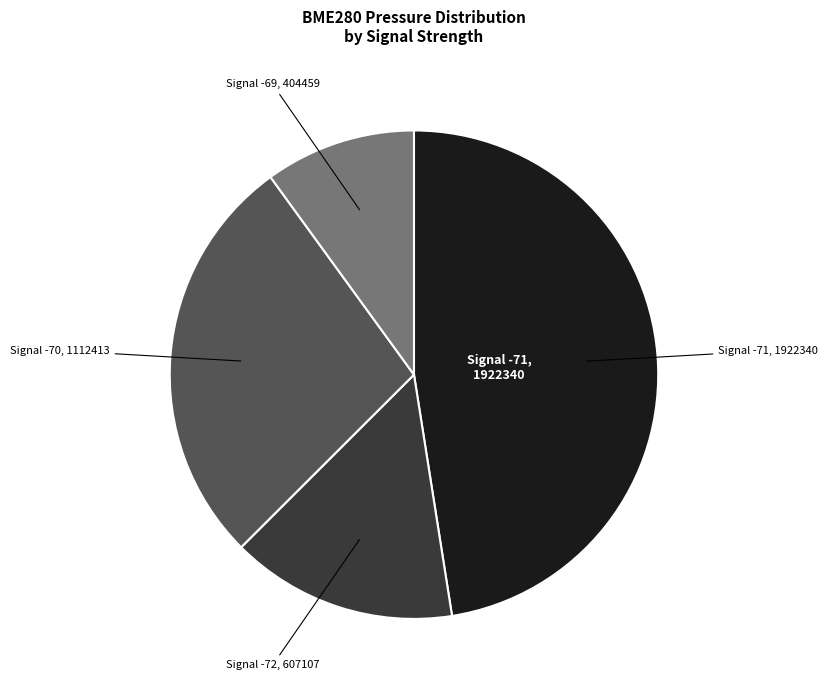

Is there any slice that represents more than half of the pie?

No